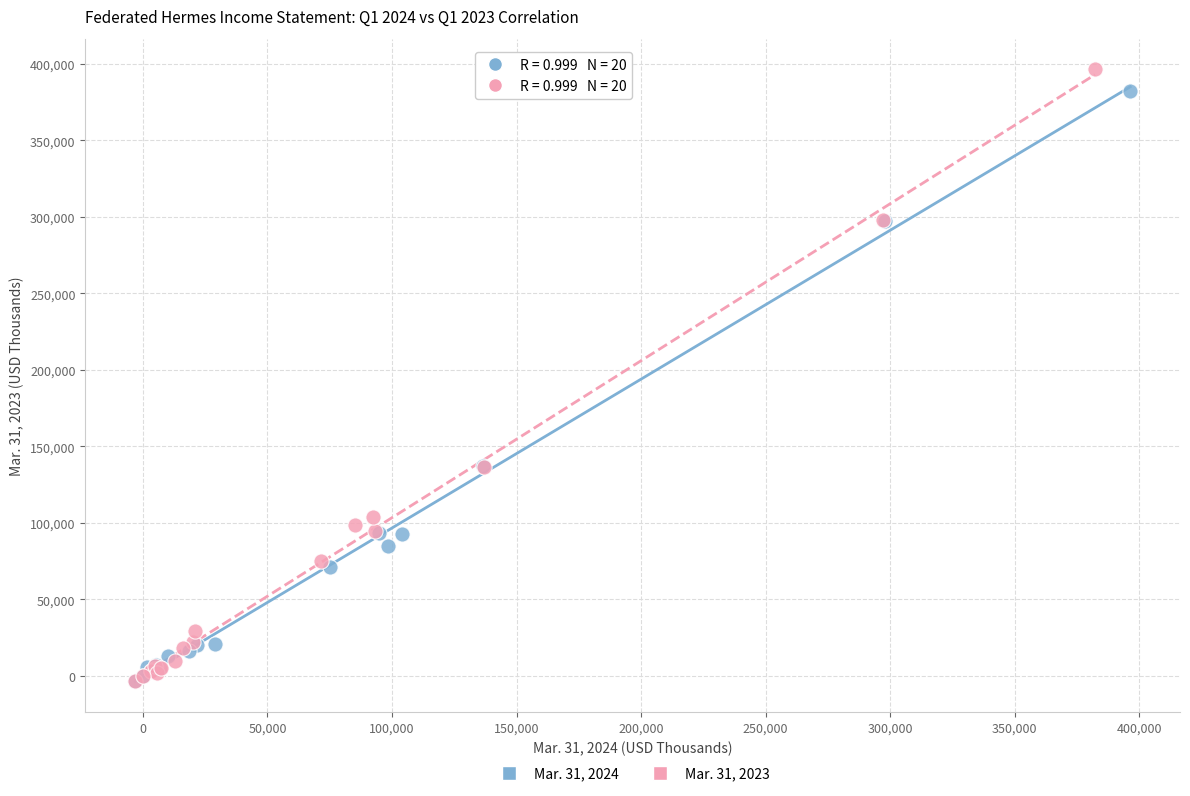

Which series has the widest spread of Y values?

Mar. 31, 2023